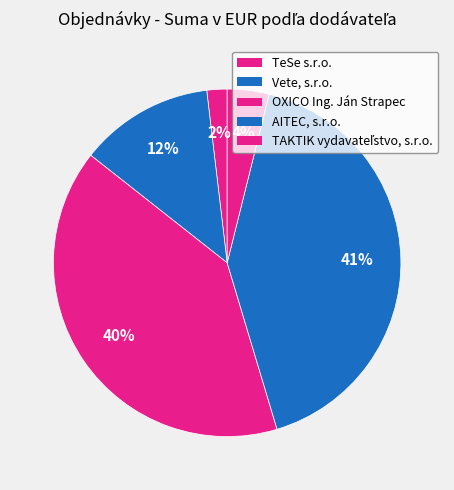

To the nearest percent, what is the combined percentage of OXICO Ing. Ján Strapec and TAKTIK vydavateľstvo, s.r.o.?

44%